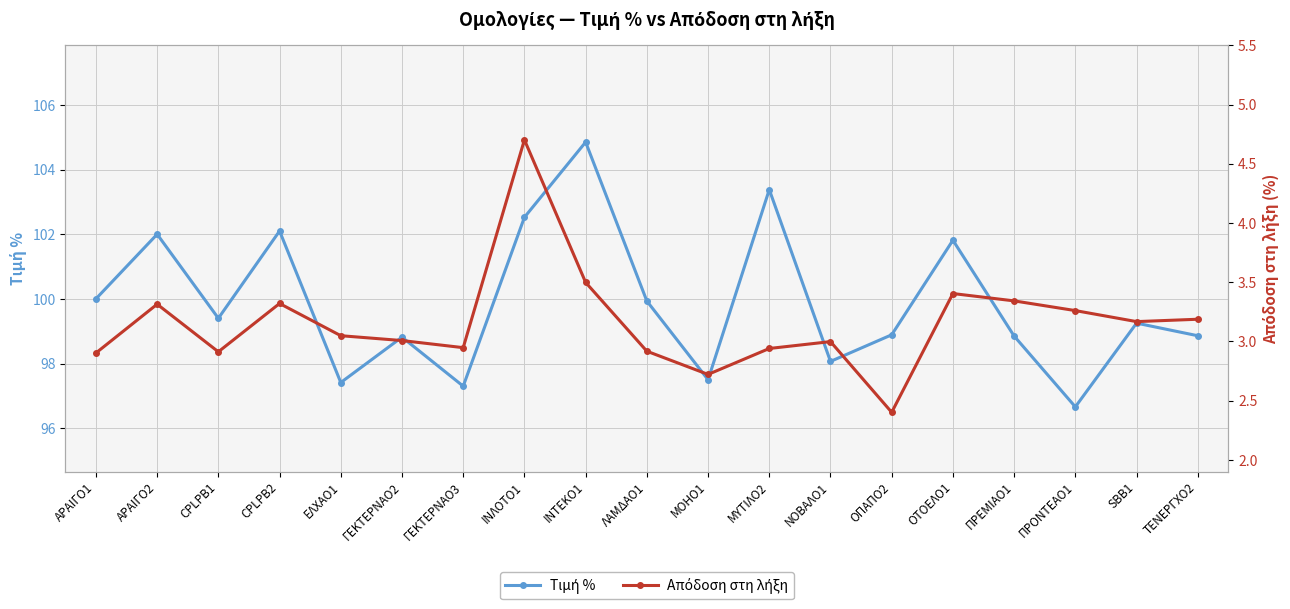

What is the value of the Τιμή % point at the 3rd from the left?

99.4